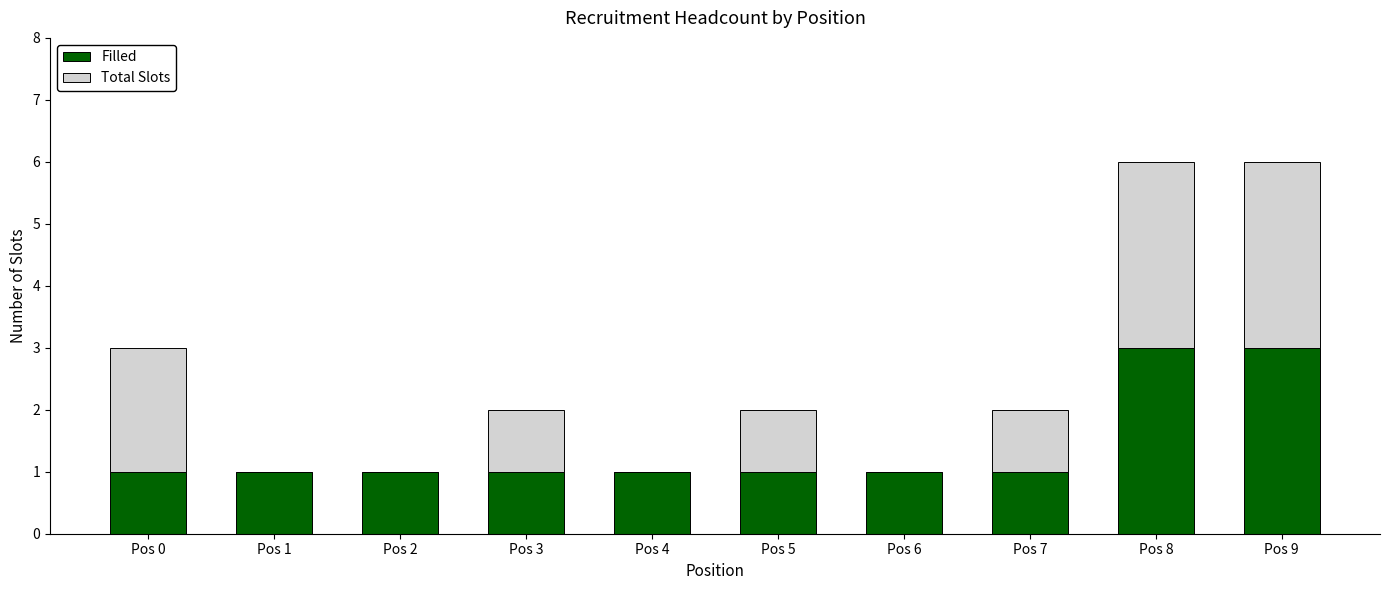

What is the sum of all Filled values?

14